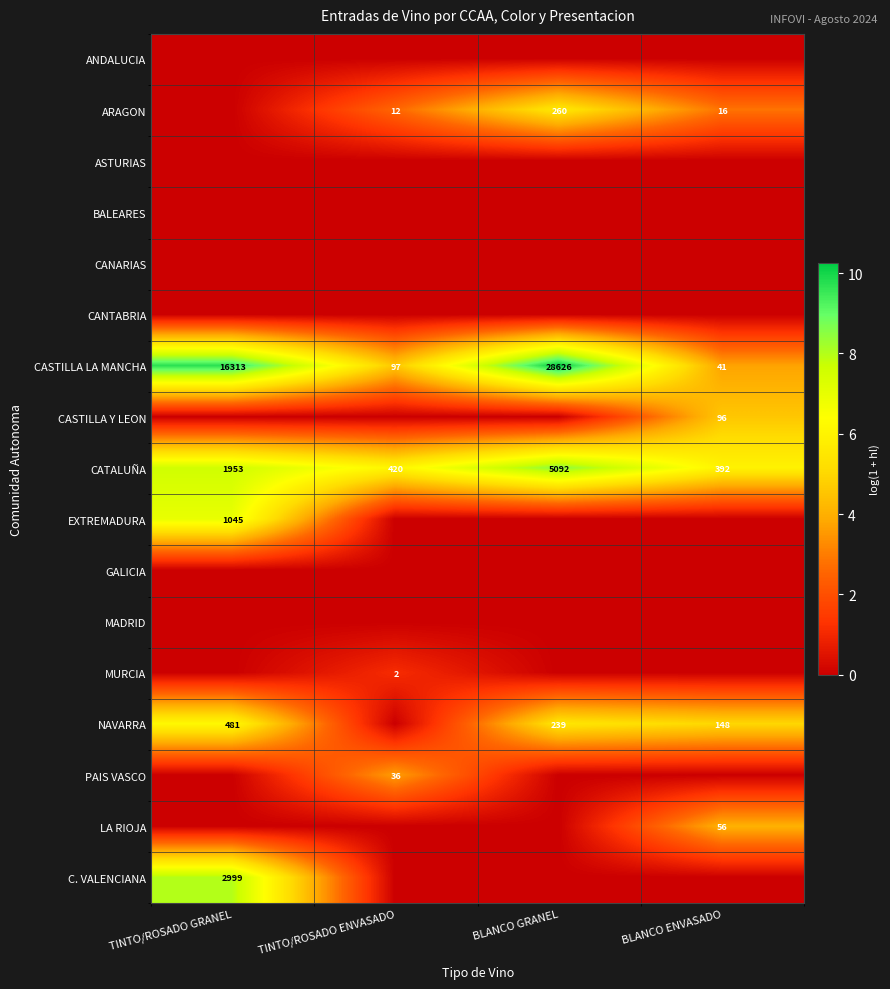

Is the value of CATALUÑA at TINTO/ROSADO GRANEL greater than the value of CASTILLA LA MANCHA at BLANCO GRANEL?

No